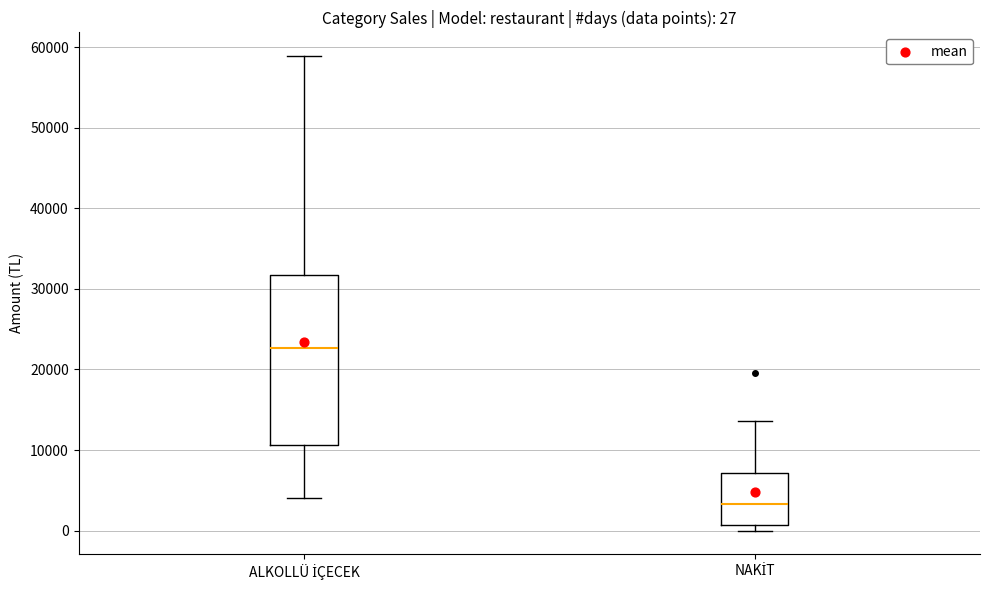

Comparing the boxes themselves (not the whiskers), which one is the tallest?

ALKOLLÜ İÇECEK